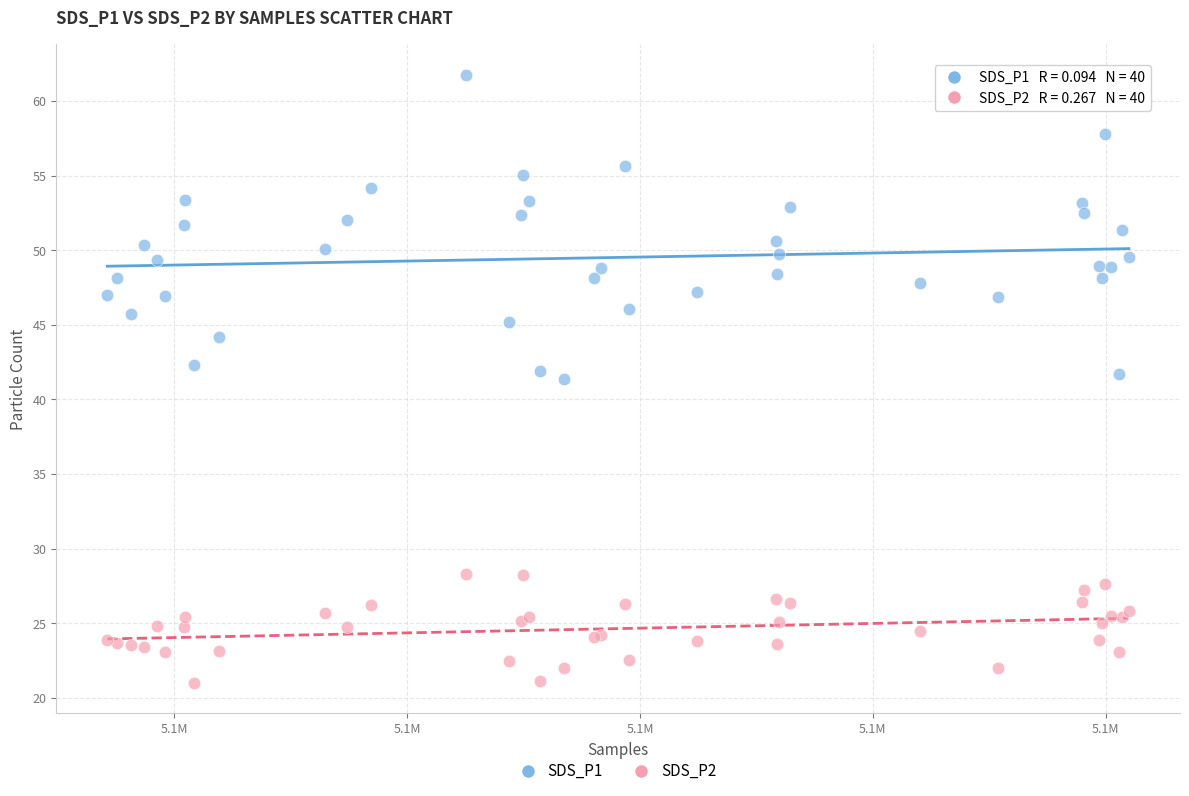

Which series contains the highest Y value?

SDS_P1